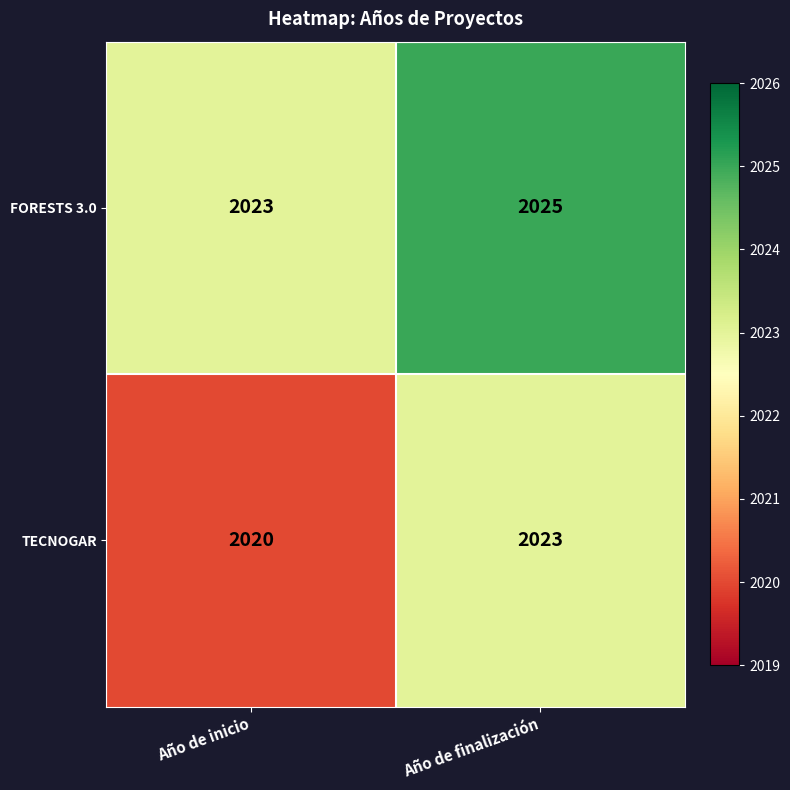

What is the approximate value of TECNOGAR at Año de inicio?

2020